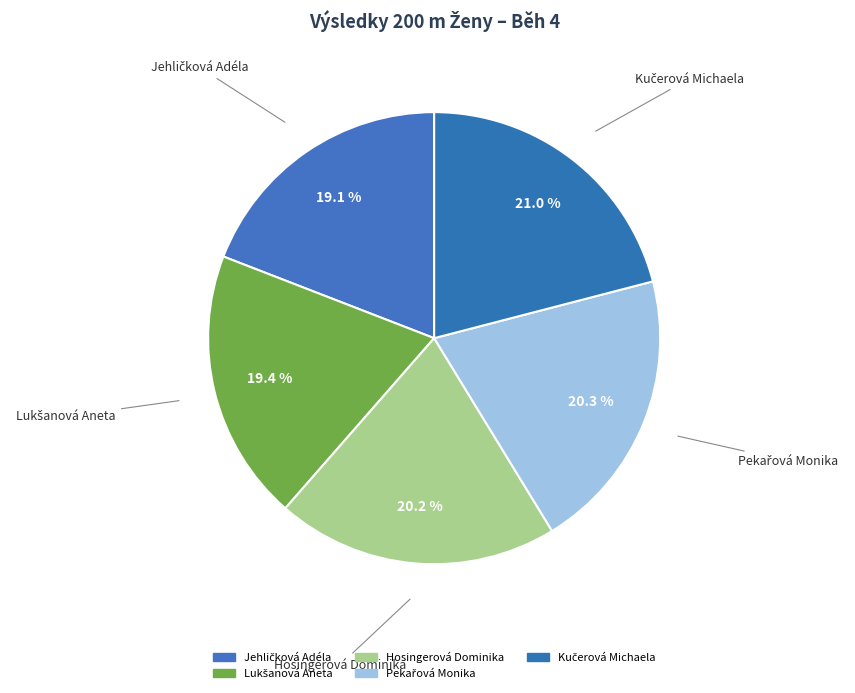

How many segments does this pie chart have?

5